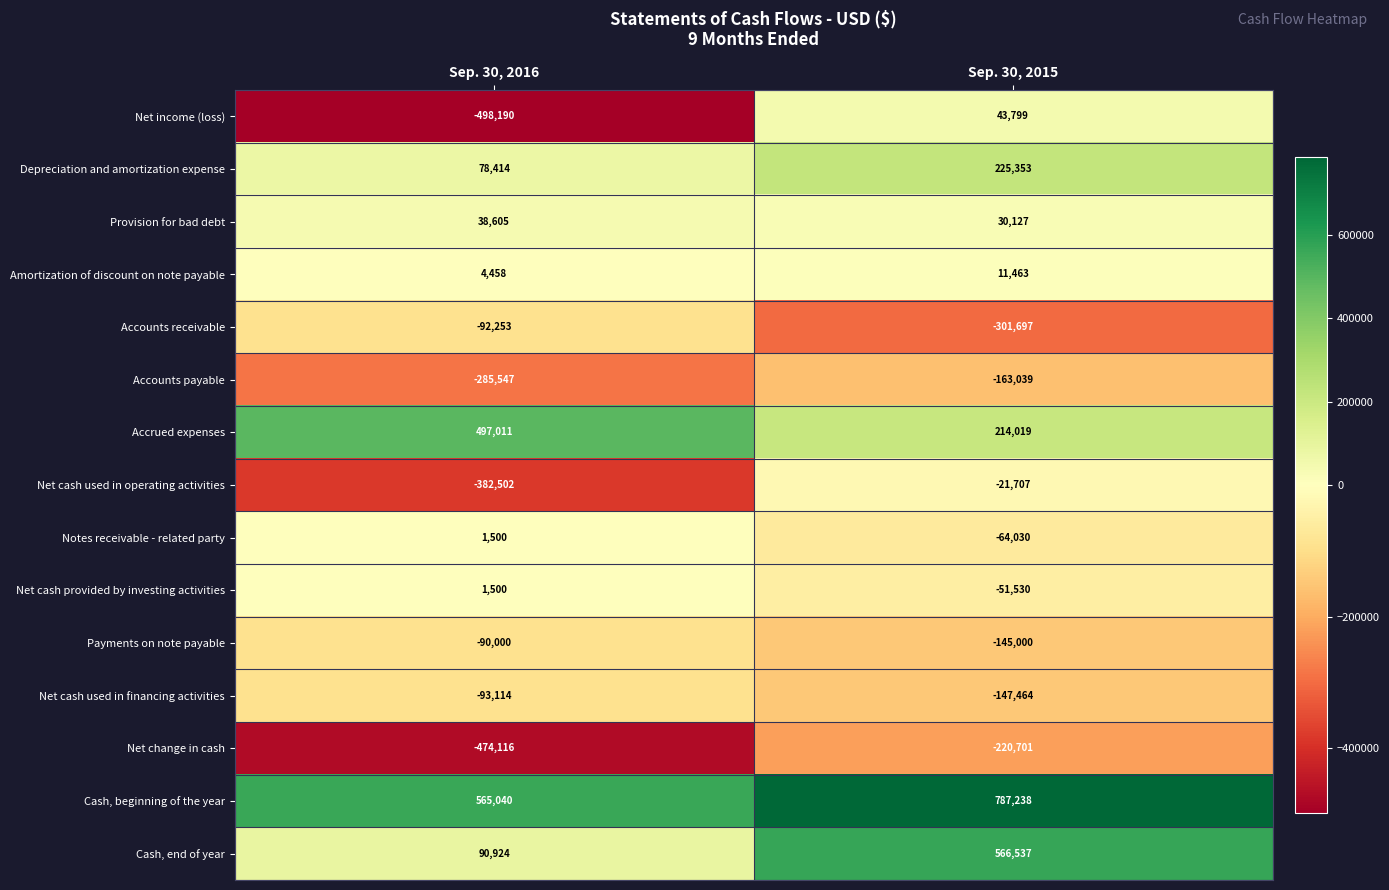

Between Sep. 30, 2016 and Sep. 30, 2015, which series saw the biggest shift?

Net income (loss)